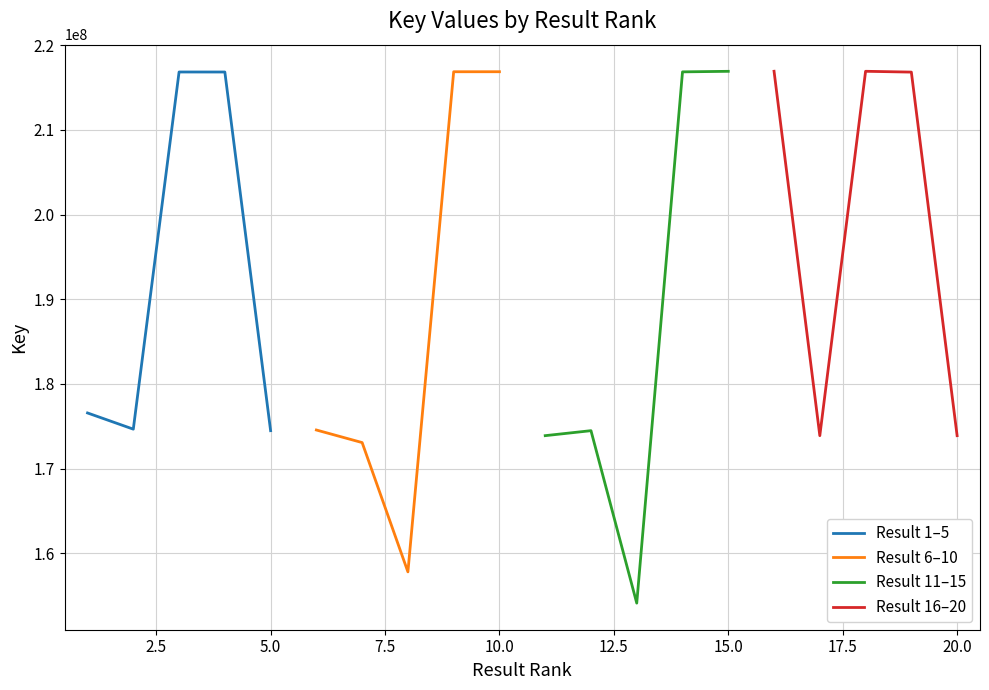

True or false: Result 16–20 and Result 11–15 intersect in this chart.

True